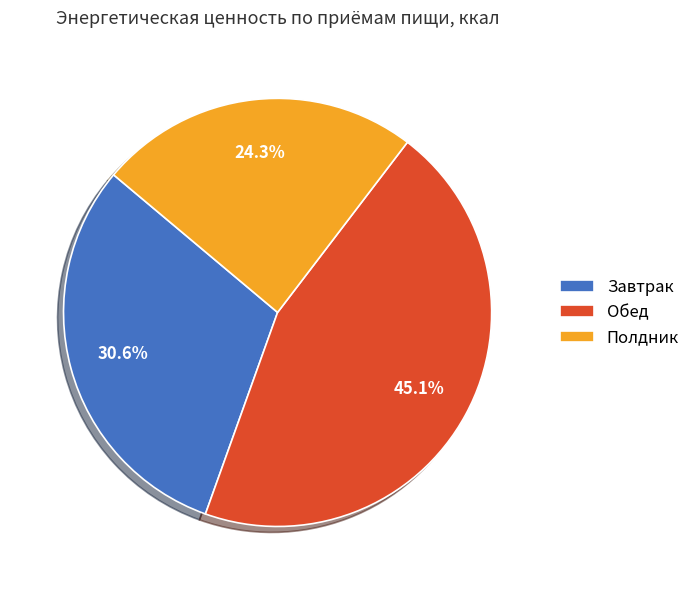

What is the largest slice in the pie chart?

Обед